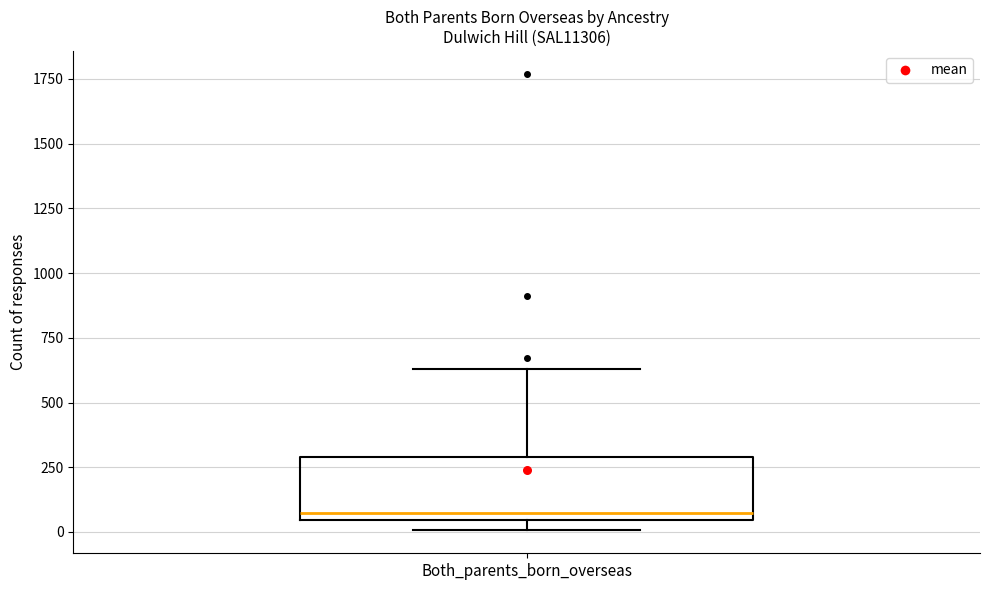

Read this box plot against the y-axis: the position of the median line, the range covered by the box, and the ends of both whiskers. The values are not printed on the chart, so give them approximately, as read against the axis.

median 100, box 50 to 300, whiskers 0 to 650